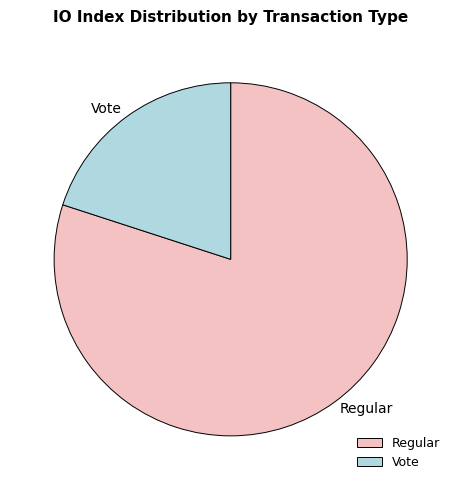

How many segments does this pie chart have?

2